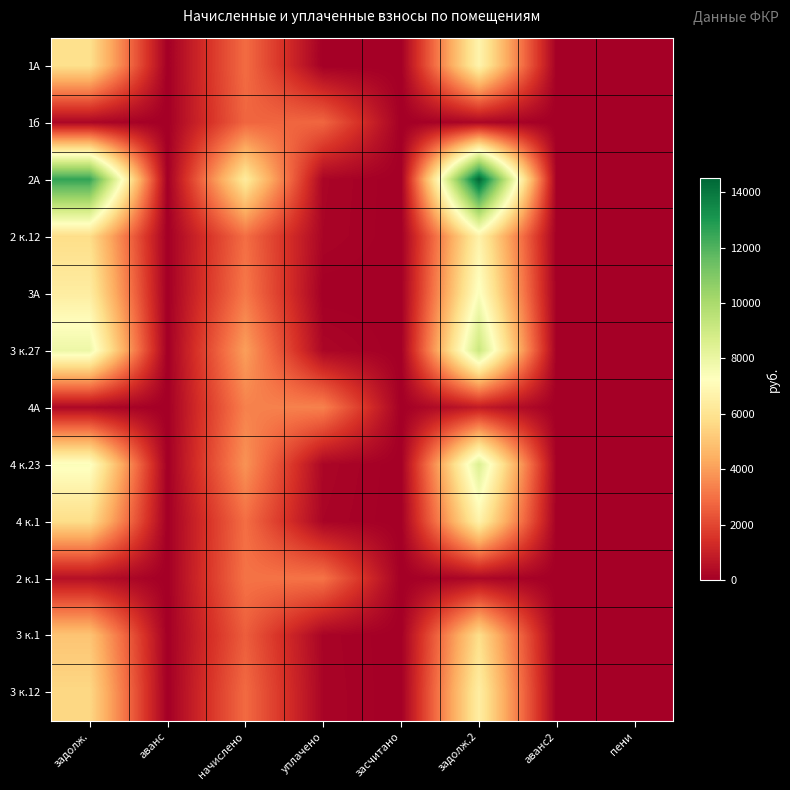

Reading left to right, extract all data points from this chart.

1А: задолж.=5859.0	аванс=0.0	начислено=2898.0	уплачено=0.0	засчитано=0.0	задолж.2=6747.3	аванс2=0.0	пени=0.0
1б: задолж.=229.1	аванс=0.0	начислено=2749.0	уплачено=2749.0	засчитано=0.0	задолж.2=229.1	аванс2=0.0	пени=0.0
2А: задолж.=12565.2	аванс=0.0	начислено=6309.4	уплачено=184.1	засчитано=0.0	задолж.2=14492.4	аванс2=0.0	пени=0.0
2 к.12: задолж.=5767.5	аванс=0.0	начислено=2938.6	уплачено=167.5	засчитано=0.0	задолж.2=6662.1	аванс2=0.0	пени=0.0
3А: задолж.=6428.2	аванс=0.0	начислено=3179.5	уплачено=0.0	засчитано=0.0	задолж.2=7402.7	аванс2=0.0	пени=0.0
3 к.27: задолж.=7904.6	аванс=0.0	начислено=4027.4	уплачено=229.5	засчитано=0.0	задолж.2=9130.7	аванс2=0.0	пени=0.0
4А: задолж.=280.8	аванс=0.0	начислено=3370.0	уплачено=3370.0	засчитано=0.0	задолж.2=843.0	аванс2=0.0	пени=5.8
4 к.23: задолж.=7379.7	аванс=0.0	начислено=3760.0	уплачено=214.3	засчитано=0.0	задолж.2=8524.3	аванс2=0.0	пени=0.0
4 к.1: задолж.=5765.9	аванс=0.0	начислено=2937.7	уплачено=167.4	засчитано=0.0	задолж.2=6660.2	аванс2=0.0	пени=0.0
2 к.1: задолж.=513.4	аванс=0.0	начислено=3058.7	уплачено=3058.7	засчитано=0.0	задолж.2=255.1	аванс2=0.0	пени=10.5
3 к.1: задолж.=5015.0	аванс=0.0	начислено=2555.2	уплачено=145.6	засчитано=0.0	задолж.2=5792.9	аванс2=0.0	пени=0.0
3 к.12: задолж.=5597.0	аванс=0.0	начислено=2851.7	уплачено=162.5	засчитано=0.0	задолж.2=6465.1	аванс2=0.0	пени=0.0